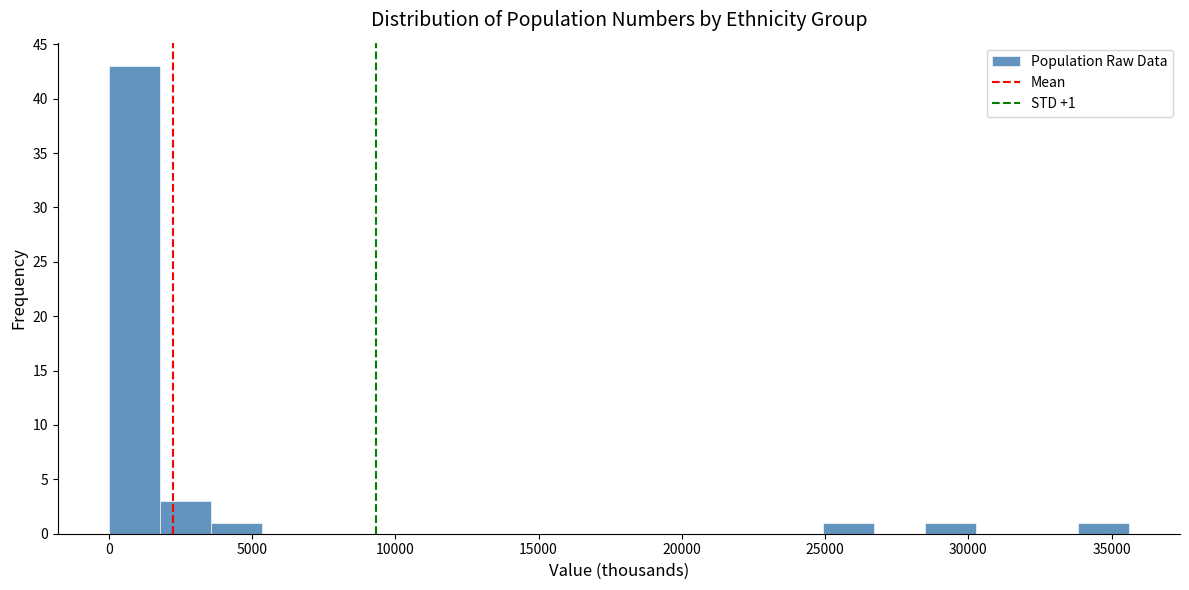

Around what value on the x-axis is the tallest bar? Give the approximate position of its centre, as read against the axis.

1000